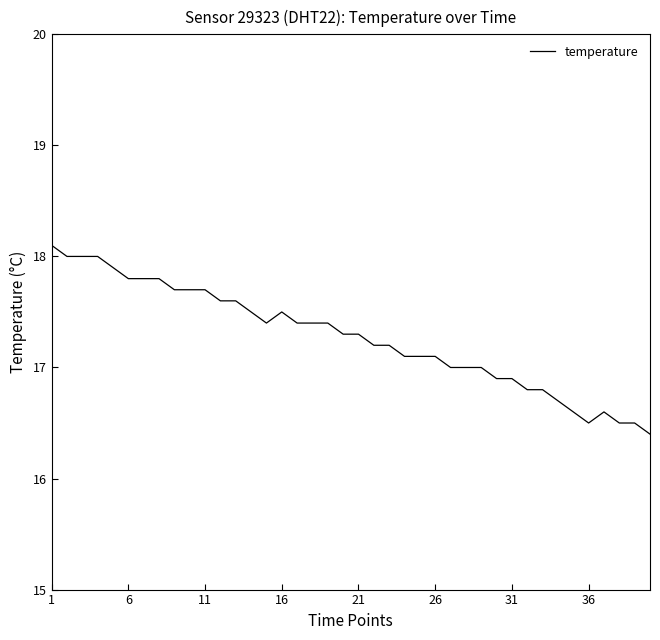

What is the maximum value shown in the chart?

18.1